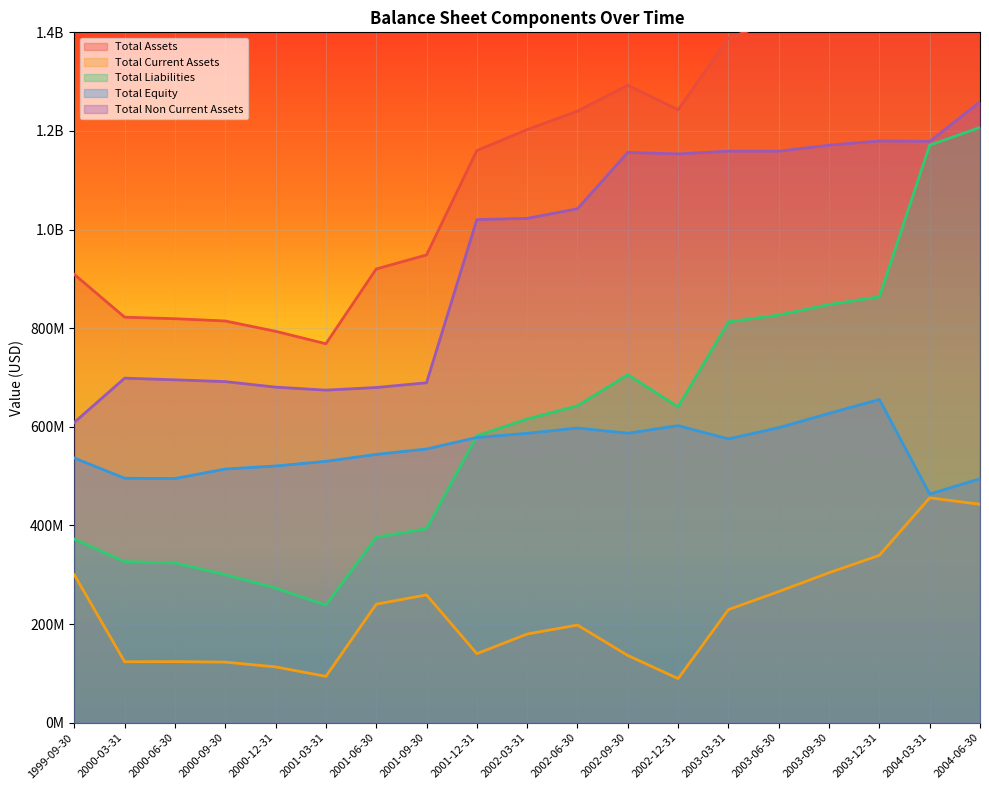

Reading left to right, transcribe all the data shown in this chart.

Total Assets: 1999-09-30=909073000	2000-03-31=822337000	2000-06-30=819255000	2000-09-30=814628000	2000-12-31=793730000	2001-03-31=768461000	2001-06-30=920138000	2001-09-30=948565000	2001-12-31=1160321000	2002-03-31=1202727000	2002-06-30=1240251000	2002-09-30=1292821000	2002-12-31=1242994000	2003-03-31=1388435000	2003-06-30=1424988000	2003-09-30=1475402000	2003-12-31=1519205000	2004-03-31=1634861000	2004-06-30=1702063000
Total Current Assets: 1999-09-30=299967000	2000-03-31=123609000	2000-06-30=123881000	2000-09-30=122922000	2000-12-31=113186000	2001-03-31=94018000	2001-06-30=240369000	2001-09-30=259188000	2001-12-31=140039000	2002-03-31=179911000	2002-06-30=198029000	2002-09-30=136344000	2002-12-31=89515000	2003-03-31=229380000	2003-06-30=266048000	2003-09-30=304210000	2003-12-31=339483000	2004-03-31=456003000	2004-06-30=442989000
Total Liabilities: 1999-09-30=372291000	2000-03-31=326552000	2000-06-30=324041000	2000-09-30=300156000	2000-12-31=273143000	2001-03-31=238388000	2001-06-30=375992000	2001-09-30=393482000	2001-12-31=581906000	2002-03-31=615813000	2002-06-30=642655000	2002-09-30=705718000	2002-12-31=640635000	2003-03-31=812869000	2003-06-30=826682000	2003-09-30=848088000	2003-12-31=863642000	2004-03-31=1171206000	2004-06-30=1207243000
Total Equity: 1999-09-30=536782000	2000-03-31=495785000	2000-06-30=495214000	2000-09-30=514472000	2000-12-31=520587000	2001-03-31=530073000	2001-06-30=544146000	2001-09-30=555083000	2001-12-31=578415000	2002-03-31=586914000	2002-06-30=597596000	2002-09-30=587103000	2002-12-31=602359000	2003-03-31=575566000	2003-06-30=598306000	2003-09-30=627314000	2003-12-31=655563000	2004-03-31=463655000	2004-06-30=494820000
Total Non Current Assets: 1999-09-30=609106000	2000-03-31=698728000	2000-06-30=695374000	2000-09-30=691706000	2000-12-31=680544000	2001-03-31=674443000	2001-06-30=679769000	2001-09-30=689377000	2001-12-31=1020282000	2002-03-31=1022816000	2002-06-30=1042222000	2002-09-30=1156477000	2002-12-31=1153479000	2003-03-31=1159055000	2003-06-30=1158940000	2003-09-30=1171192000	2003-12-31=1179722000	2004-03-31=1178858000	2004-06-30=1259074000